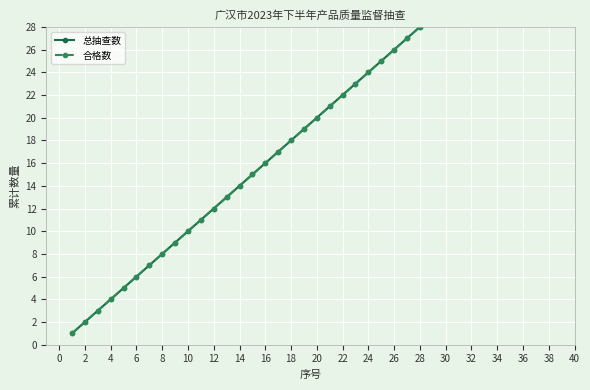

True or false: 总抽查数 and 合格数 cross at least once.

False